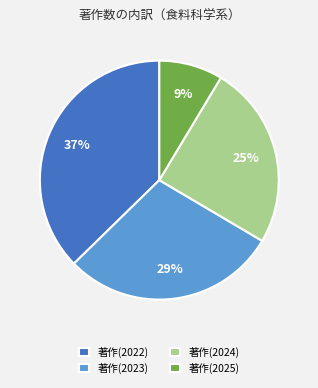

Combined, do 著作(2024) and 著作(2022) account for over 50%?

Yes